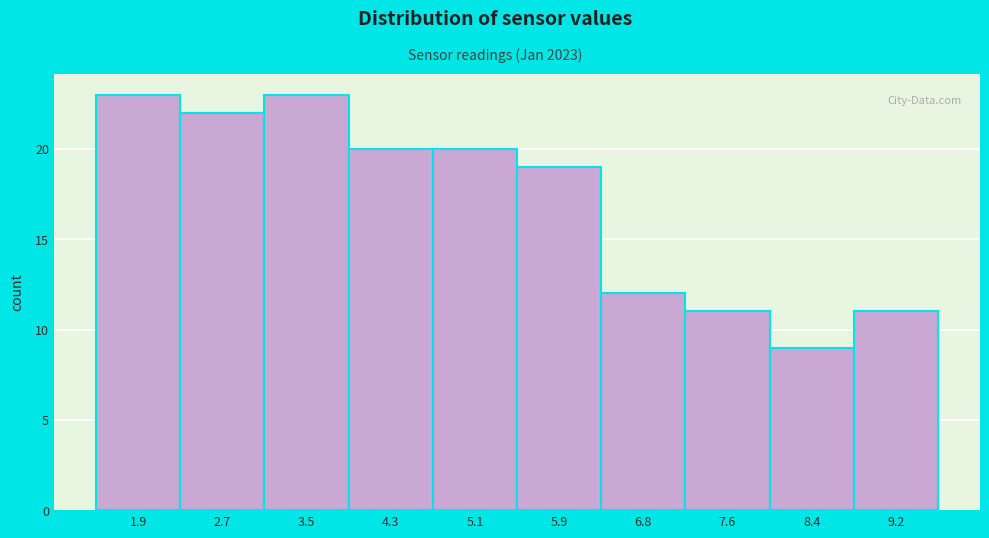

Reading left to right, list all the values displayed in this chart.

1.9=23	2.7=22	3.5=23	4.3=20	5.1=20	5.9=19	6.8=12	7.6=11	8.4=9	9.2=11